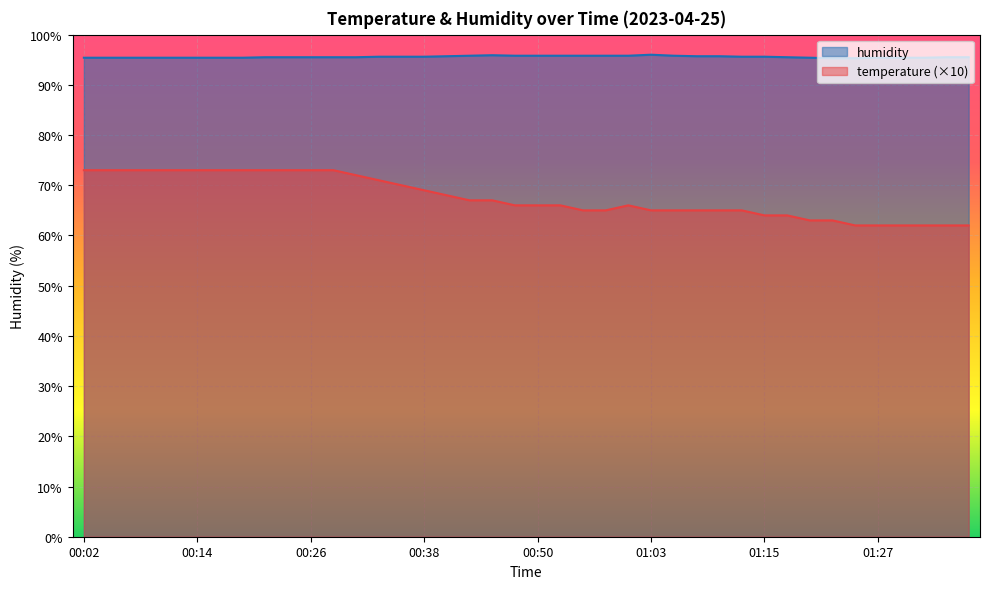

The humidity series shows 95.6 at 00:36. True or false?

True